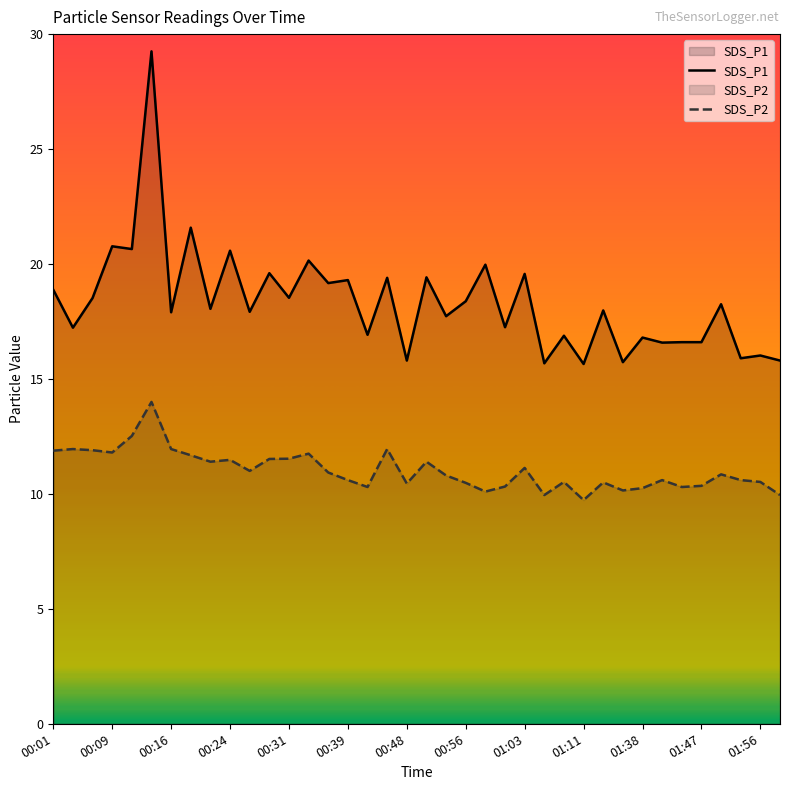

What are all the series names shown in the legend?

SDS_P1, SDS_P2